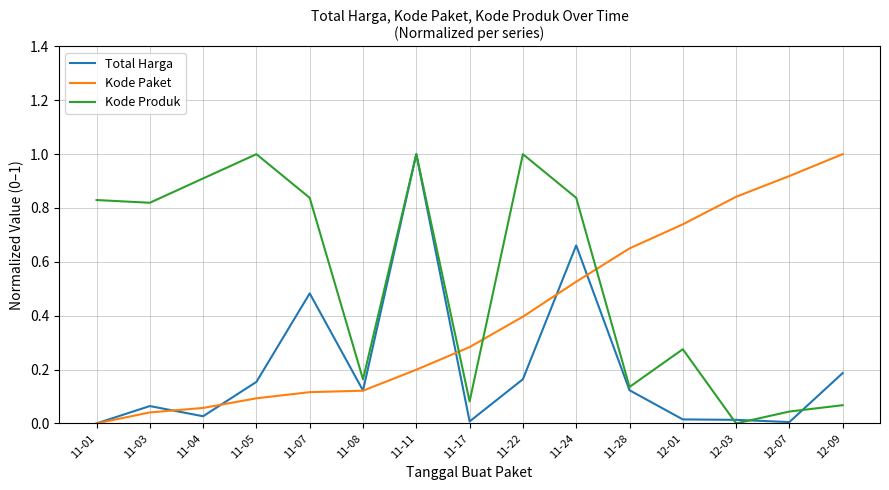

What position from the left is 11-11?

7